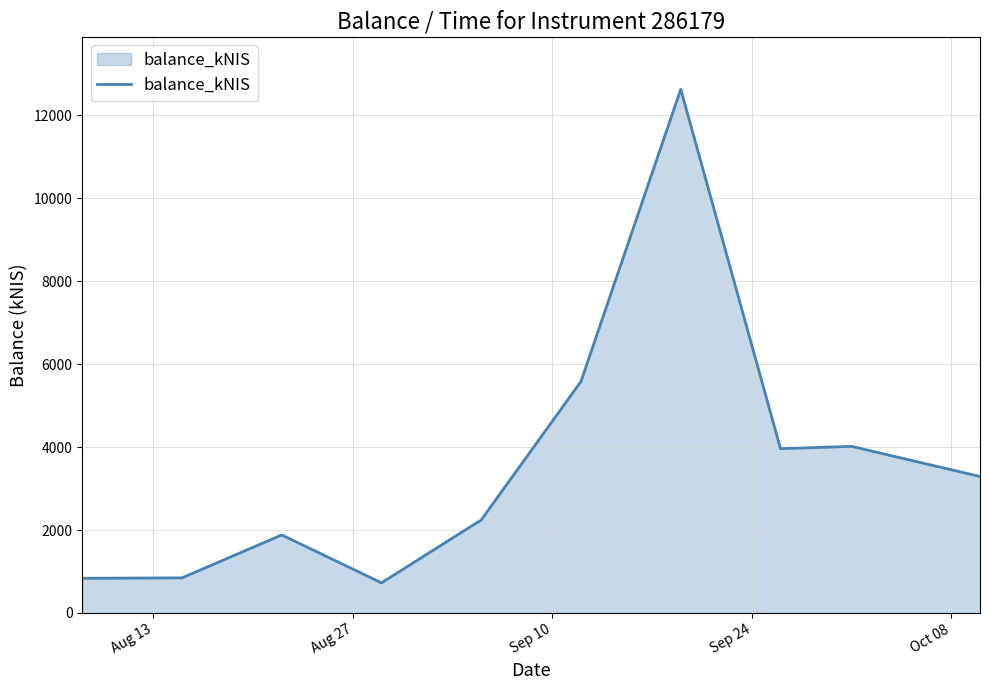

What is the difference between the maximum and minimum values?

11901.7